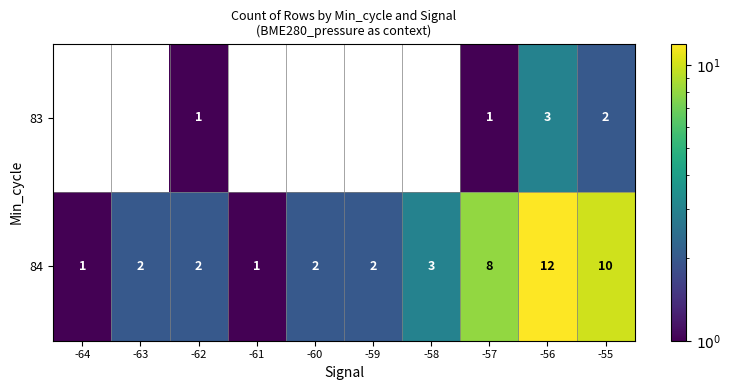

Which series changed the most between -56 and -55?

84